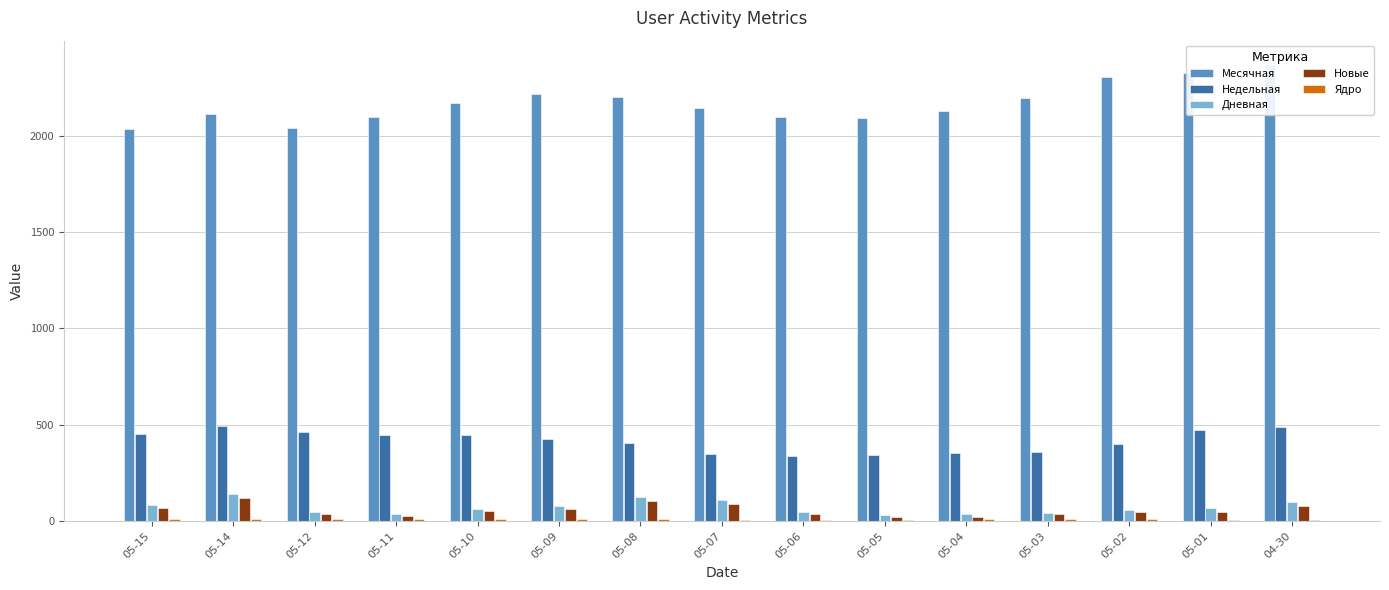

Which series has the largest total across all categories?

Месячная